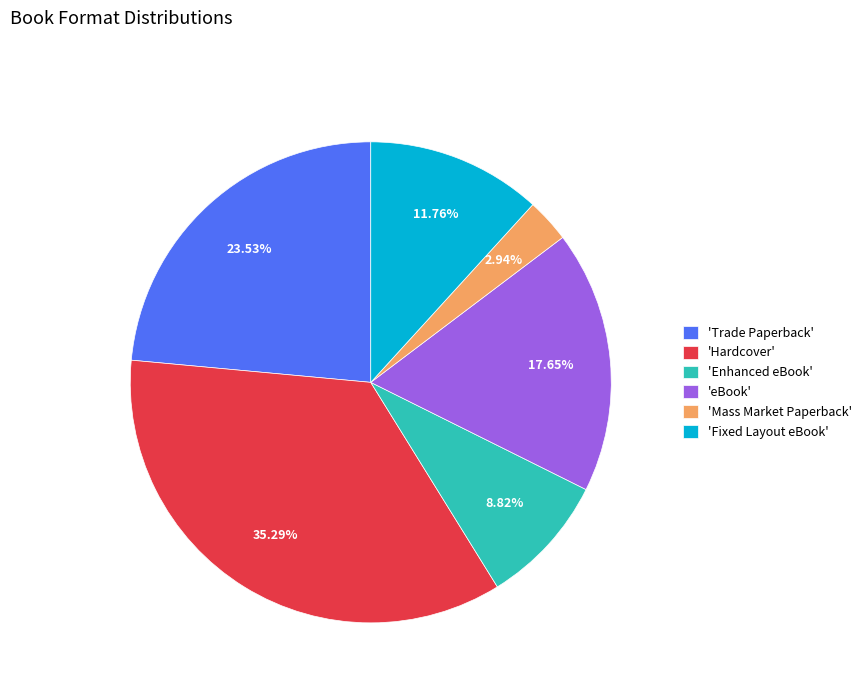

Approximately how many times larger is the value at 'Fixed Layout eBook' compared to 'Mass Market Paperback'?

4.0